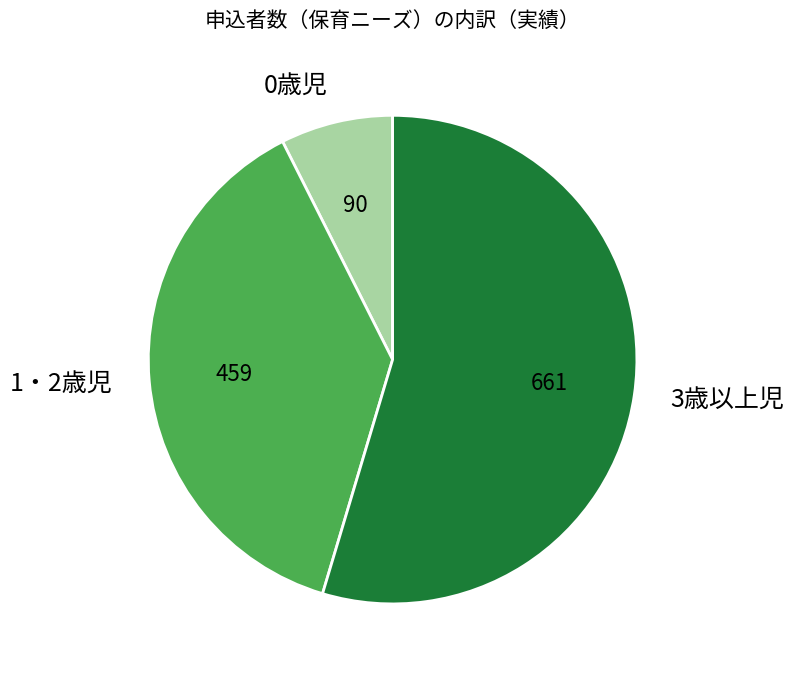

Does any single category account for the majority?

Yes